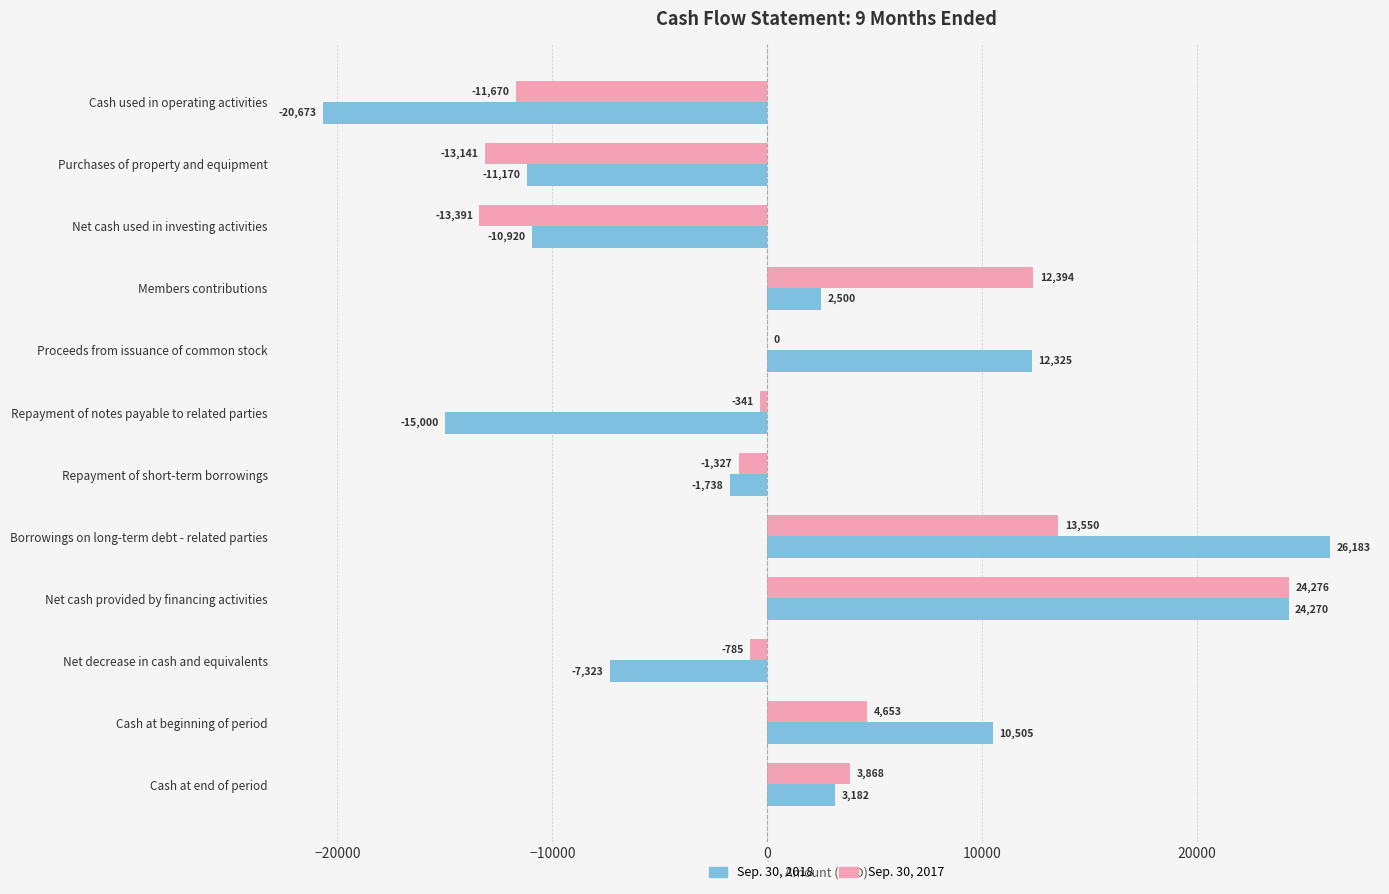

What value does the Sep. 30, 2017 series have at Borrowings on long-term debt - related parties, to the nearest 10?

13550